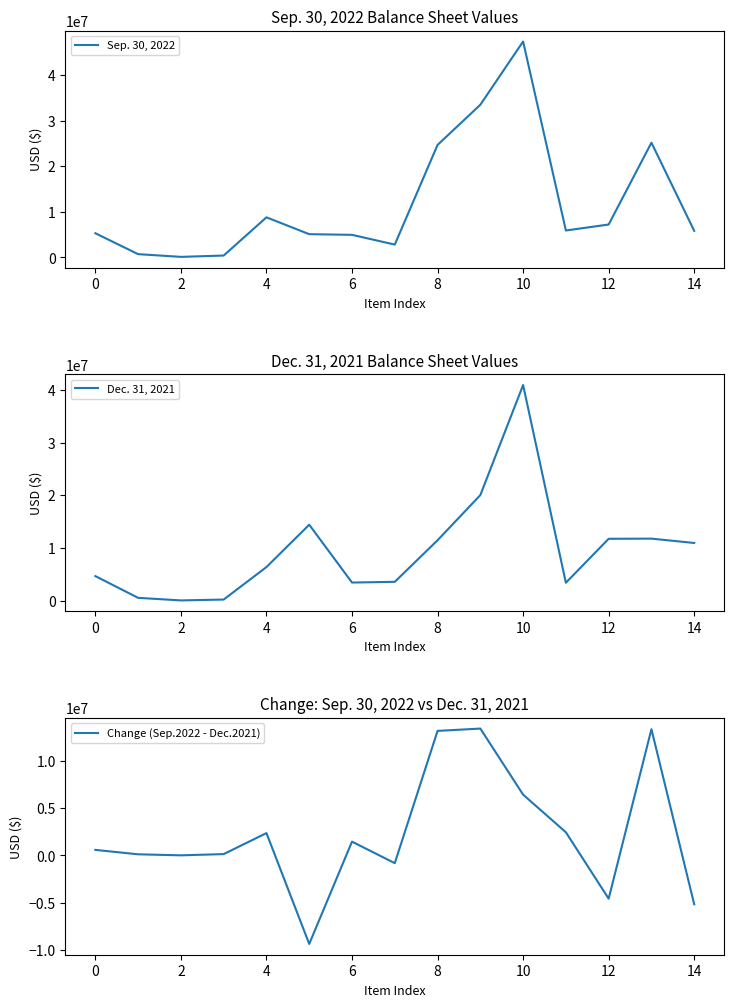

True or false: Change (Sep.2022 - Dec.2021) and Sep. 30, 2022 cross at least once.

False